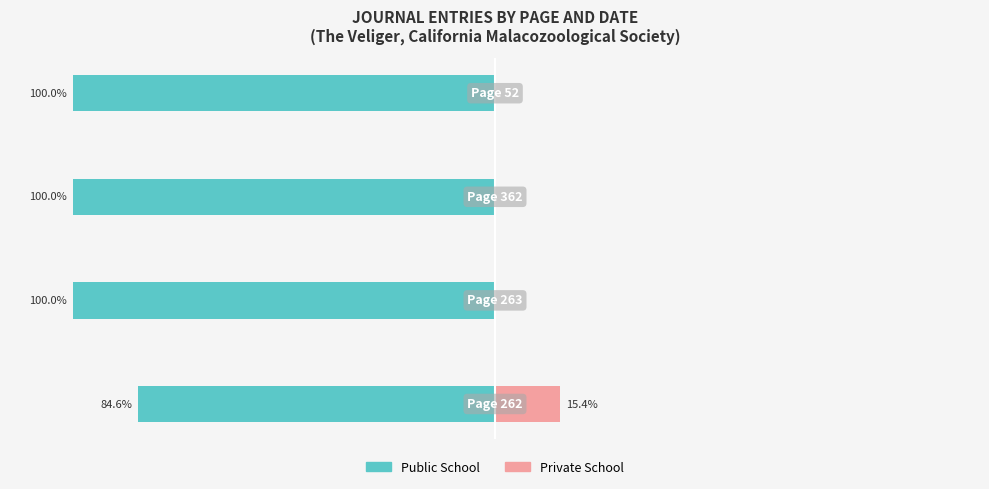

Which series has the largest range (max minus min)?

Public School